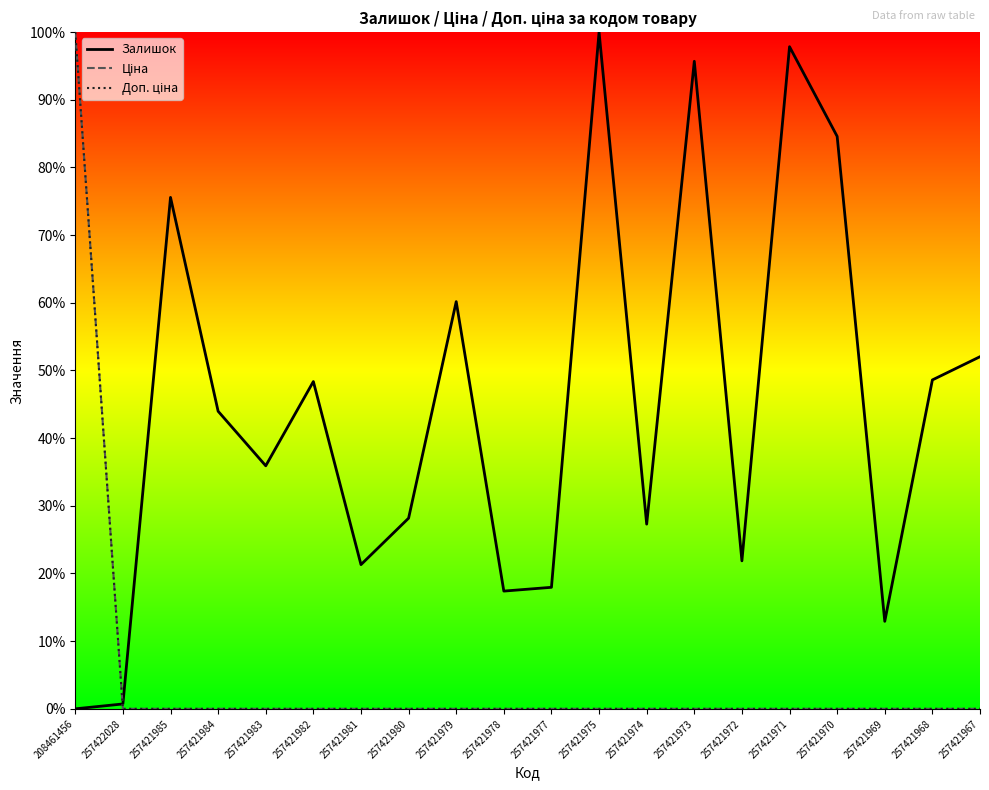

List the labels in order of Ціна value, smallest first.

257422028, 257421985, 257421984, 257421983, 257421982, 257421981, 257421980, 257421979, 257421978, 257421977, 257421975, 257421974, 257421973, 257421972, 257421971, 257421970, 257421969, 257421968, 257421967, 208461456